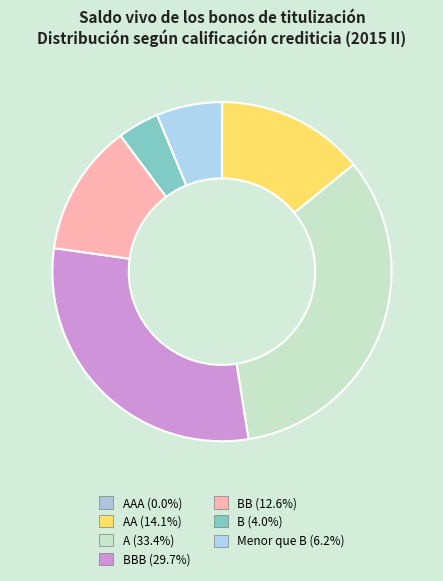

Is there any slice that represents more than half of the pie?

No